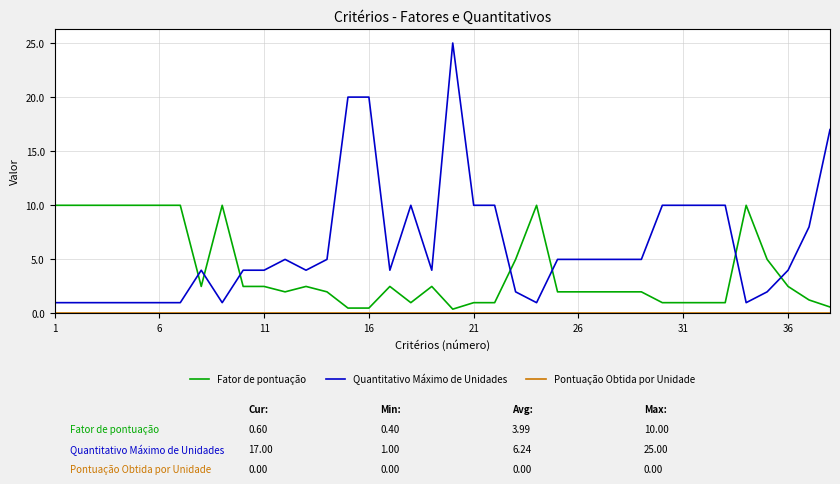

Does the chart have visible grid lines?

Yes